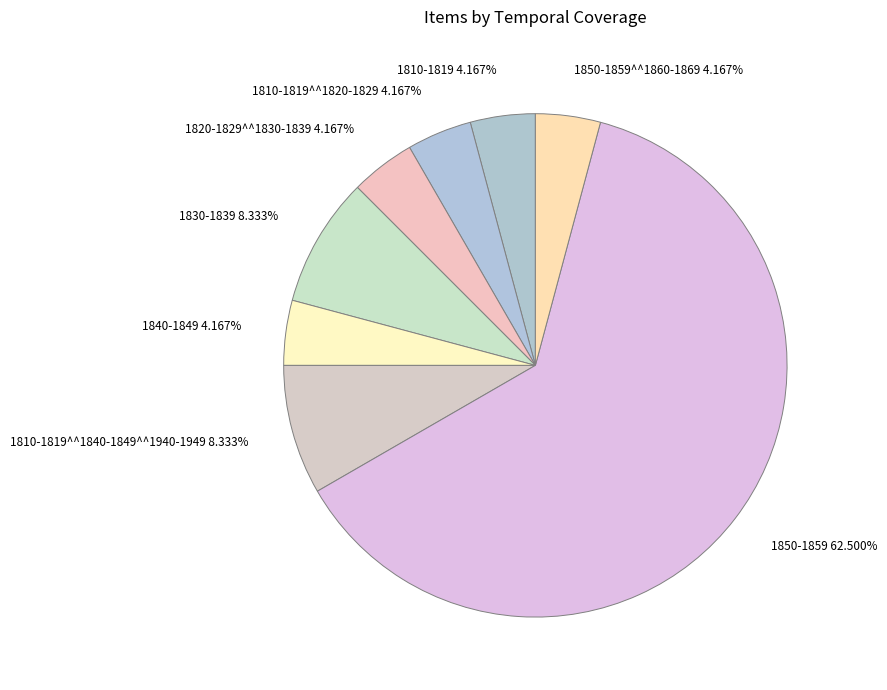

Approximately how many times larger is the value at 1850-1859^^1860-1869 4.167% compared to 1810-1819 4.167%?

1.0